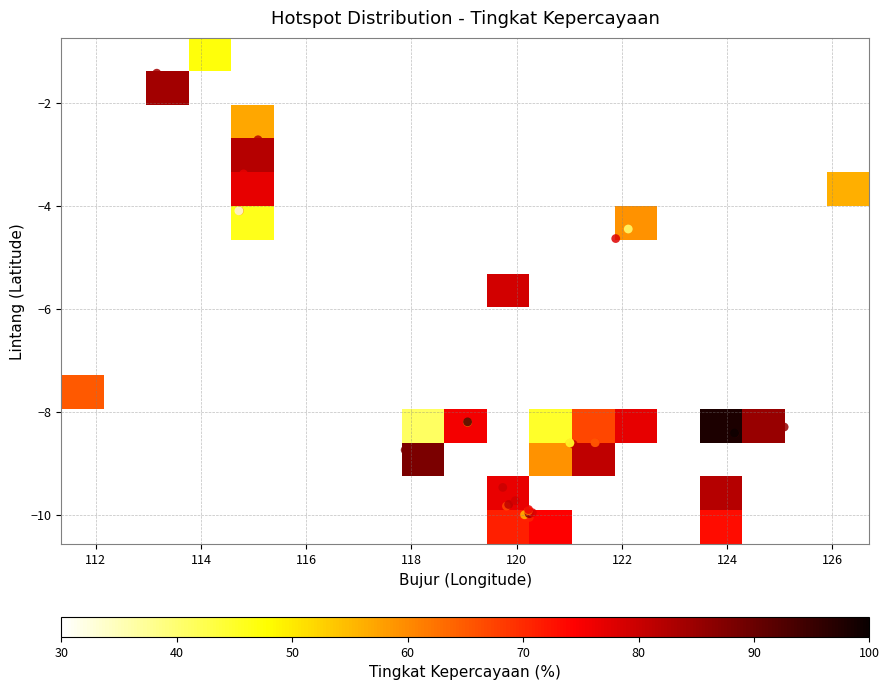

What is the greatest value displayed?

126.2